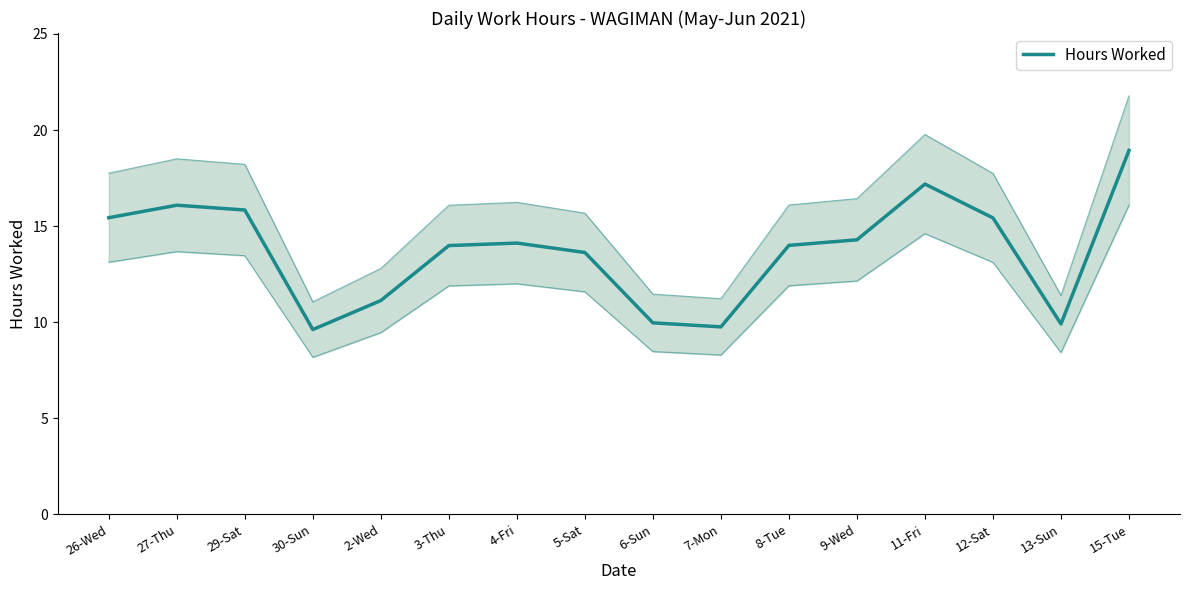

Does the chart have visible grid lines?

No